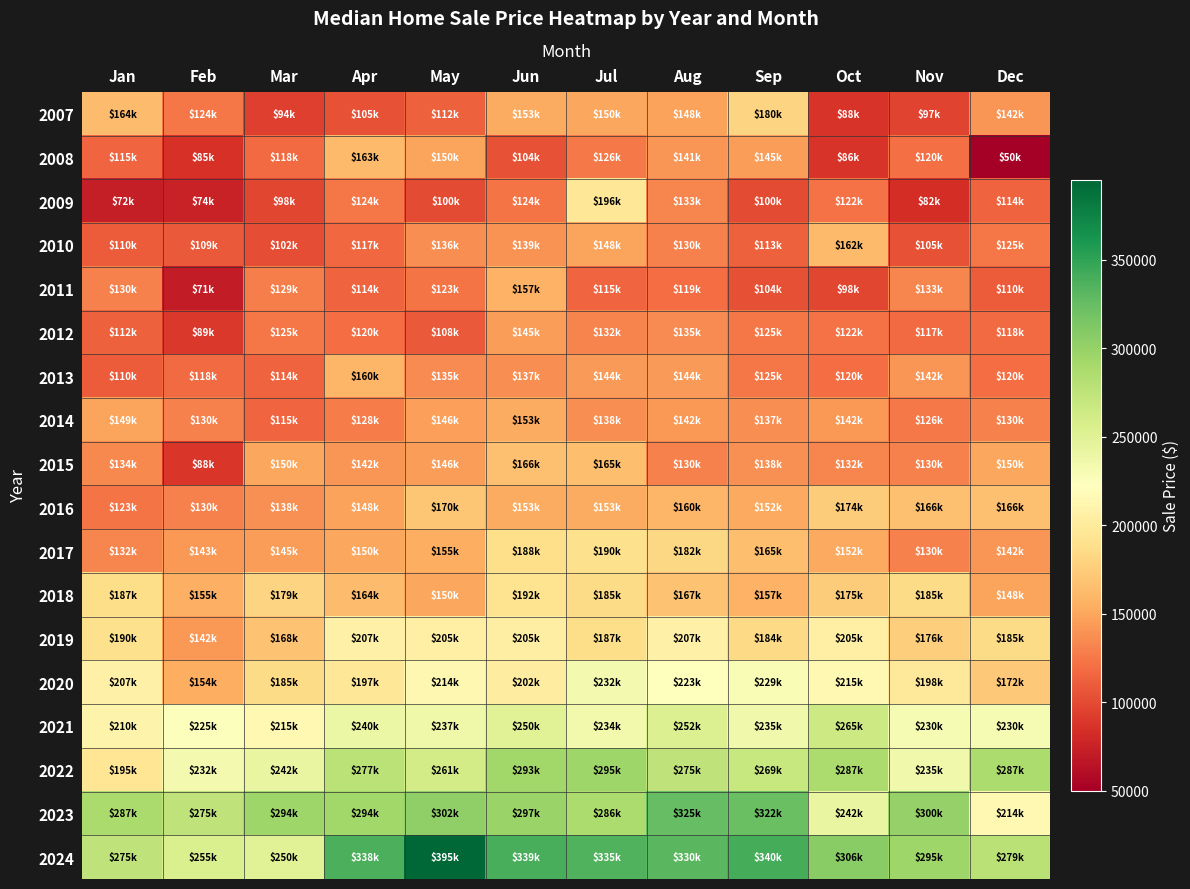

Reading left to right, list all the values displayed in this chart.

2007: Jan=164250	Feb=124279	Mar=94000	Apr=105000	May=112000	Jun=153000	Jul=150000	Aug=148000	Sep=179950	Oct=87500	Nov=96900	Dec=141500
2008: Jan=115000	Feb=84975	Mar=117500	Apr=163000	May=149500	Jun=104000	Jul=126000	Aug=141250	Sep=145000	Oct=86500	Nov=120000	Dec=49900
2009: Jan=72300	Feb=74500	Mar=98000	Apr=124500	May=100000	Jun=123500	Jul=196000	Aug=133000	Sep=99900	Oct=122000	Nov=82273	Dec=113900
2010: Jan=110000	Feb=108750	Mar=102000	Apr=117000	May=136250	Jun=139000	Jul=148500	Aug=129900	Sep=113000	Oct=162500	Nov=105000	Dec=125250
2011: Jan=130000	Feb=70875	Mar=128900	Apr=114500	May=123450	Jun=156750	Jul=114700	Aug=119000	Sep=103500	Oct=98250	Nov=133000	Dec=110000
2012: Jan=112000	Feb=89000	Mar=124950	Apr=119950	May=108250	Jun=145000	Jul=132045	Aug=135000	Sep=125000	Oct=122425	Nov=117450	Dec=118500
2013: Jan=109900	Feb=118450	Mar=114450	Apr=160200	May=135000	Jun=137000	Jul=144000	Aug=144000	Sep=125000	Oct=119500	Nov=141500	Dec=119500
2014: Jan=148950	Feb=129900	Mar=115125	Apr=127900	May=146000	Jun=153450	Jul=137500	Aug=142250	Sep=137000	Oct=142250	Nov=125950	Dec=130000
2015: Jan=134000	Feb=88000	Mar=150000	Apr=141500	May=145500	Jun=166000	Jul=165000	Aug=129900	Sep=138000	Oct=132200	Nov=130450	Dec=150000
2016: Jan=123450	Feb=130000	Mar=138000	Apr=148100	May=170000	Jun=153000	Jul=153400	Aug=160000	Sep=151500	Oct=174185	Nov=165900	Dec=166000
2017: Jan=132500	Feb=142900	Mar=145000	Apr=150000	May=155000	Jun=187625	Jul=190000	Aug=182500	Sep=165000	Oct=152000	Nov=130000	Dec=141500
2018: Jan=186930	Feb=155285	Mar=179450	Apr=163500	May=150000	Jun=192500	Jul=185000	Aug=167450	Sep=157000	Oct=175000	Nov=185000	Dec=148500
2019: Jan=189900	Feb=141750	Mar=168500	Apr=207000	May=205000	Jun=204800	Jul=187000	Aug=207250	Sep=183600	Oct=205301	Nov=175900	Dec=185000
2020: Jan=207000	Feb=154500	Mar=184950	Apr=196508	May=213500	Jun=202500	Jul=232500	Aug=223450	Sep=229000	Oct=215000	Nov=198000	Dec=172500
2021: Jan=210000	Feb=225000	Mar=215000	Apr=239900	May=236615	Jun=249840	Jul=233700	Aug=252500	Sep=235000	Oct=265000	Nov=230000	Dec=230000
2022: Jan=195000	Feb=232000	Mar=242500	Apr=277100	May=261000	Jun=292934	Jul=294700	Aug=275000	Sep=269450	Oct=286750	Nov=235000	Dec=286840
2023: Jan=287450	Feb=275000	Mar=294000	Apr=293750	May=302000	Jun=296973	Jul=286250	Aug=325000	Sep=322500	Oct=242500	Nov=300000	Dec=214500
2024: Jan=275000	Feb=255450	Mar=250000	Apr=337750	May=395000	Jun=338950	Jul=335000	Aug=330388	Sep=340000	Oct=306400	Nov=294950	Dec=279000